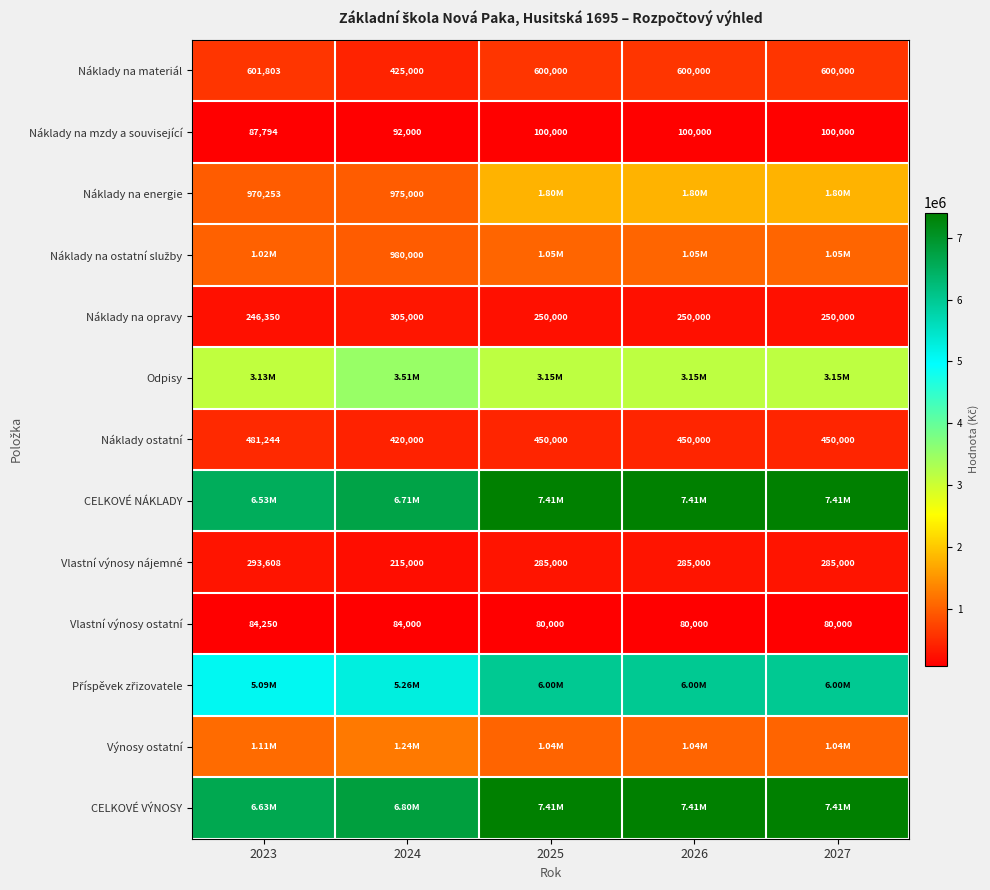

How many distinct data groups are displayed?

13